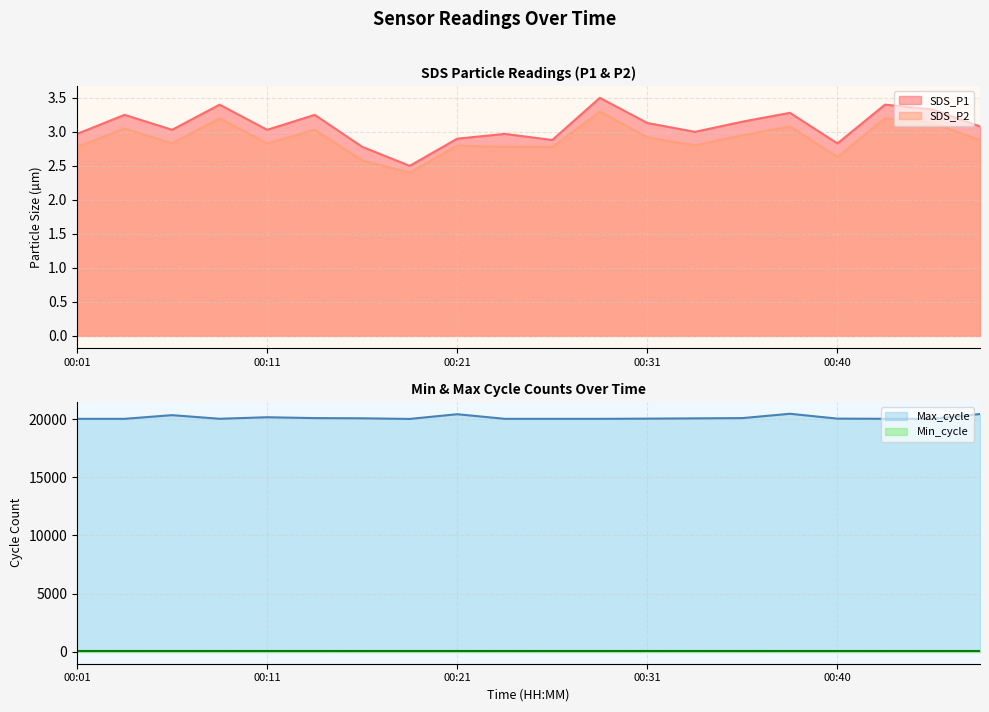

List the labels in order of SDS_P2 value, smallest first.

00:18, 00:16, 00:40, 00:01, 00:23, 00:26, 00:21, 00:33, 00:06, 00:11, 00:48, 00:31, 00:36, 00:14, 00:04, 00:38, 00:45, 00:09, 00:43, 00:28